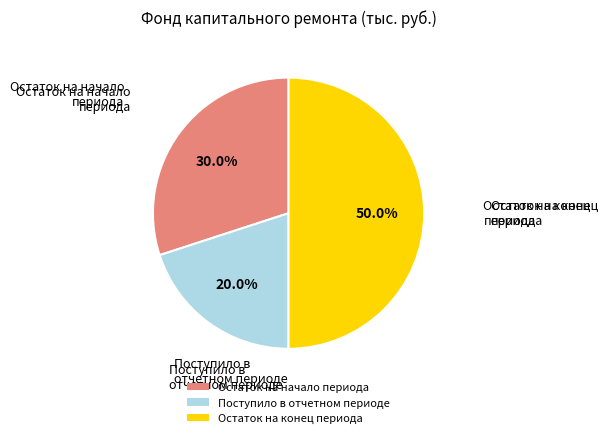

What portion of the pie excludes Поступило в отчетном периоде?

80.0%